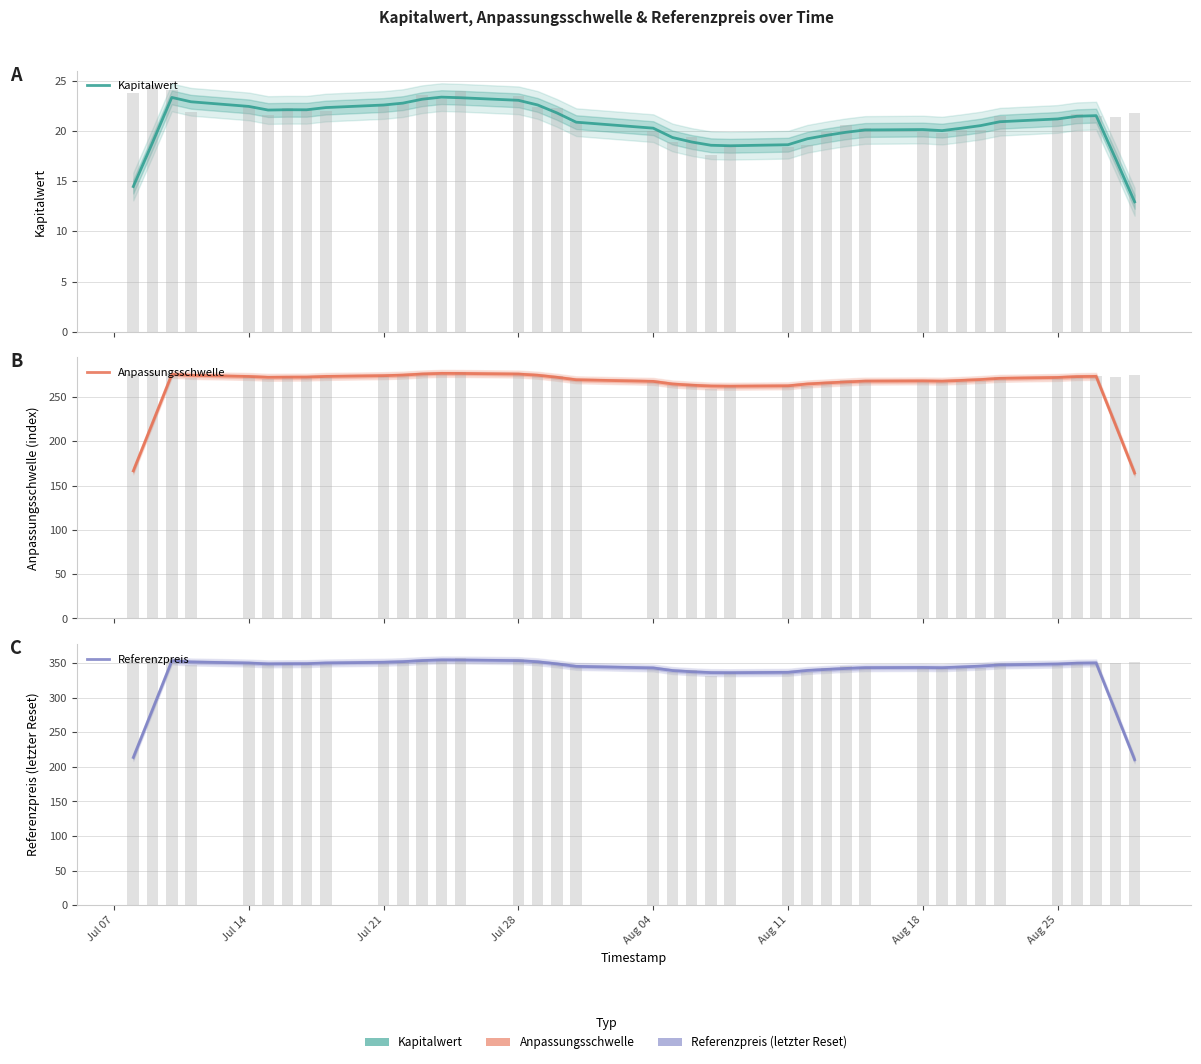

The Kapitalwert series shows 29.9 at 20. True or false?

False